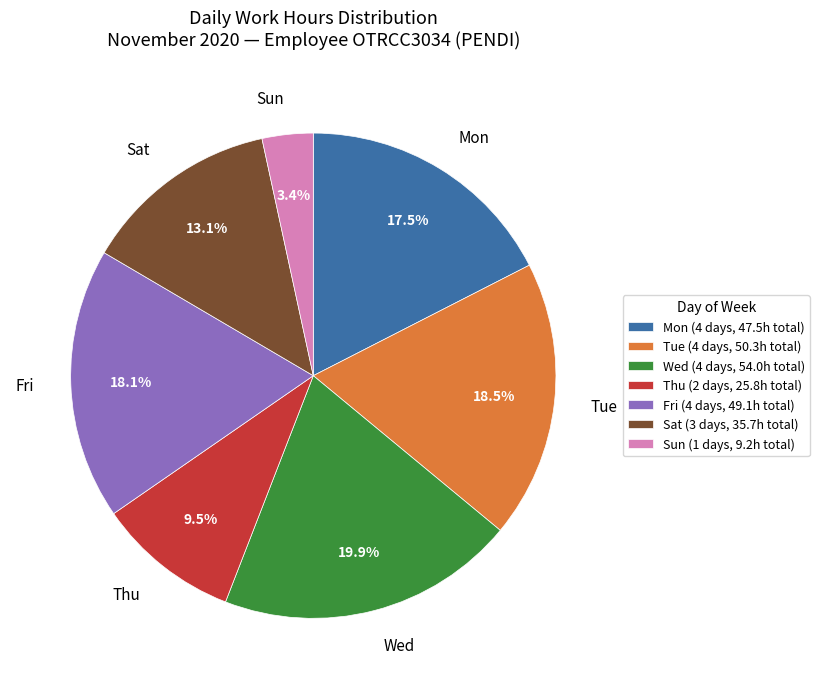

Is there any slice that represents more than half of the pie?

No